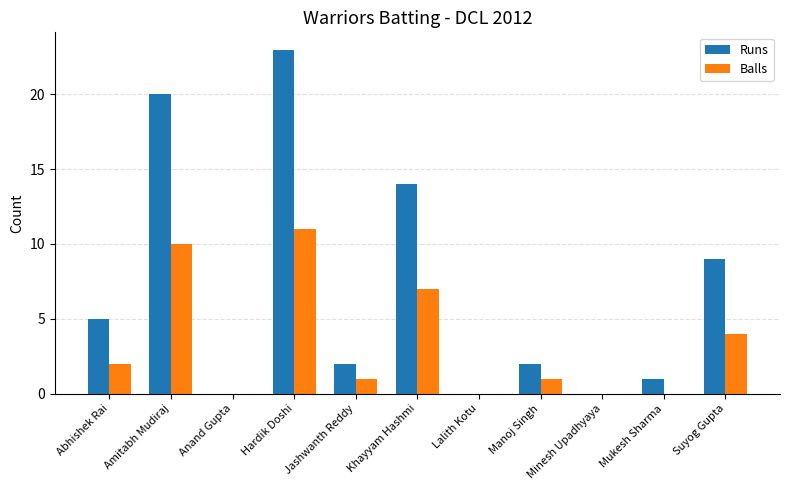

True or false: Runs has a value of 3 at Jashwanth Reddy.

False